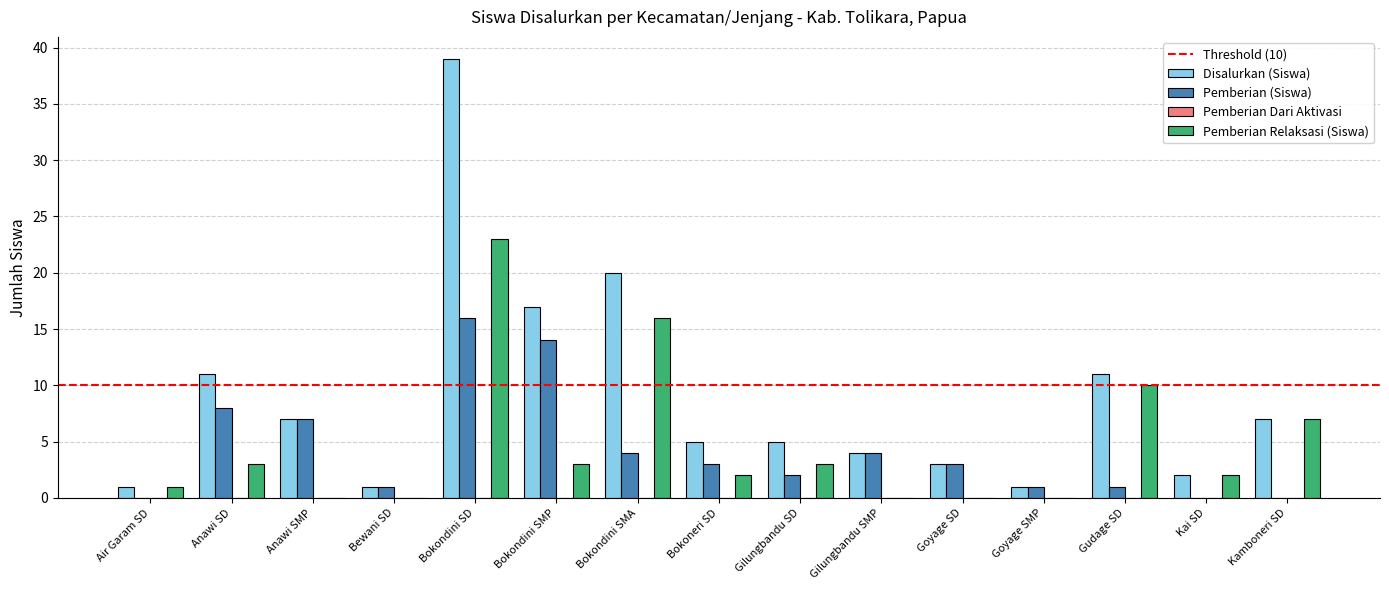

The Pemberian Relaksasi (Siswa) series shows 16 at Bokondini SMA. True or false?

True